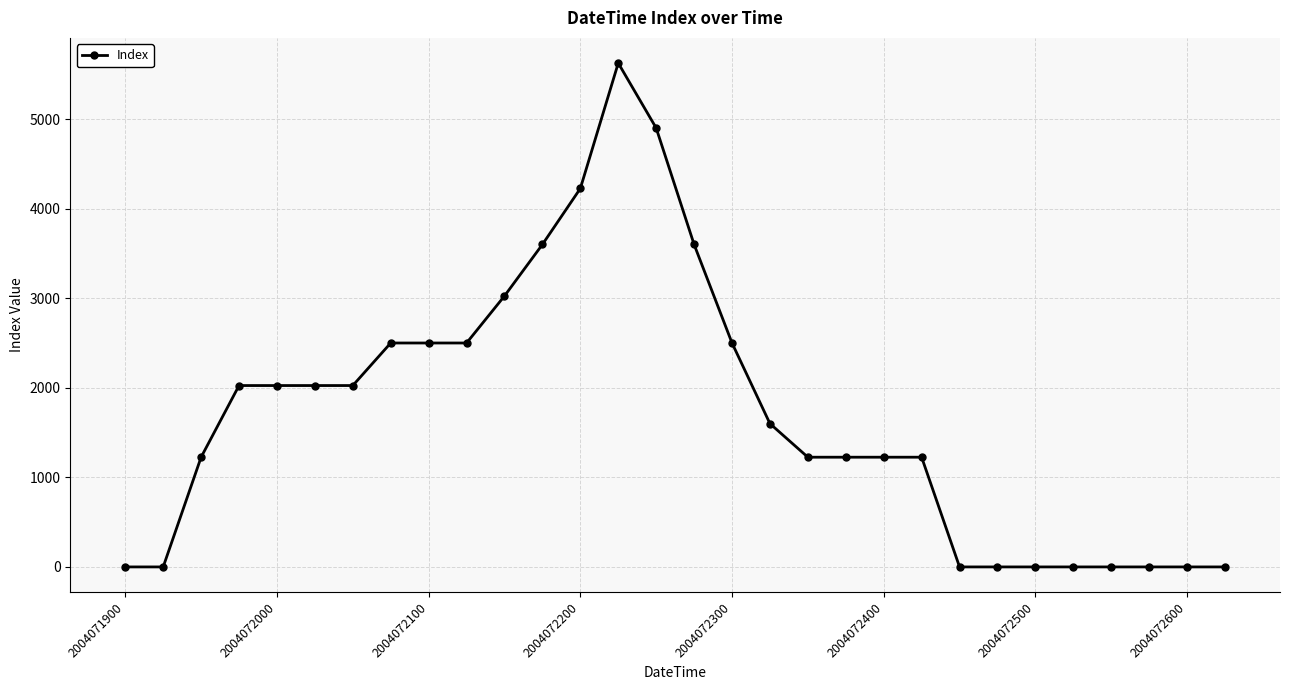

True or false: the data has more than 0 interior local peaks.

True